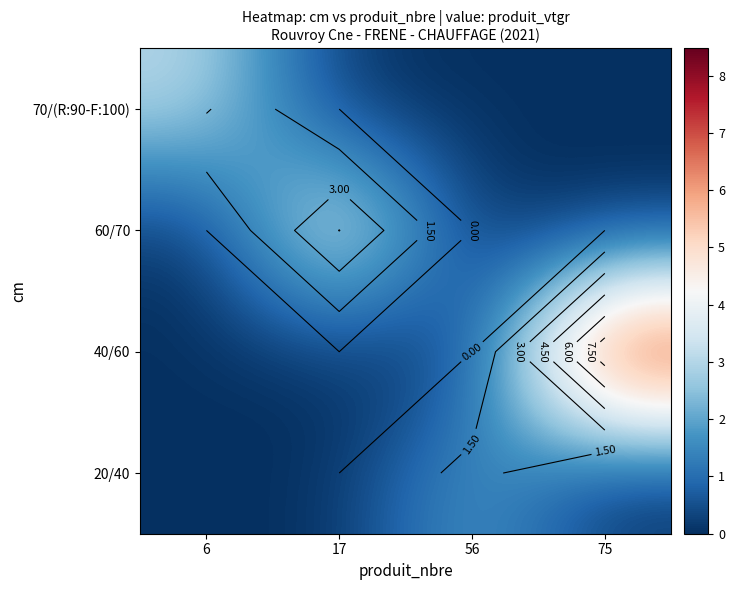

Which has a higher value, 75 or 6?

75